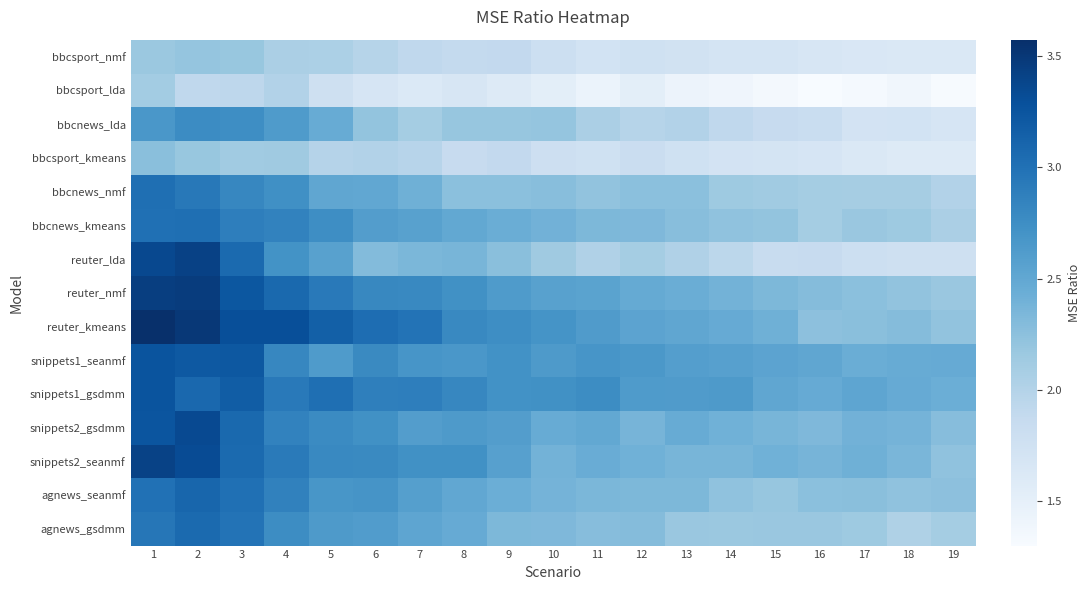

Reading left to right, transcribe all the data shown in this chart.

bbcsport_nmf: 1=2.2	2=2.2	3=2.2	4=2.1	5=2.1	6=2.0	7=1.9	8=1.9	9=1.9	10=1.8	11=1.7	12=1.8	13=1.7	14=1.7	15=1.7	16=1.7	17=1.6	18=1.6	19=1.6
bbcsport_lda: 1=2.1	2=1.9	3=1.9	4=2.0	5=1.8	6=1.7	7=1.6	8=1.7	9=1.6	10=1.5	11=1.4	12=1.5	13=1.4	14=1.4	15=1.3	16=1.3	17=1.3	18=1.4	19=1.3
bbcnews_lda: 1=2.7	2=2.8	3=2.7	4=2.6	5=2.5	6=2.2	7=2.1	8=2.2	9=2.2	10=2.2	11=2.1	12=2.0	13=2.0	14=1.9	15=1.9	16=1.8	17=1.7	18=1.7	19=1.7
bbcsport_kmeans: 1=2.3	2=2.2	3=2.1	4=2.1	5=2.0	6=2.0	7=2.0	8=1.9	9=1.9	10=1.8	11=1.8	12=1.8	13=1.8	14=1.7	15=1.7	16=1.7	17=1.6	18=1.6	19=1.6
bbcnews_nmf: 1=3.0	2=2.9	3=2.8	4=2.7	5=2.5	6=2.5	7=2.4	8=2.3	9=2.3	10=2.3	11=2.2	12=2.3	13=2.3	14=2.2	15=2.1	16=2.1	17=2.1	18=2.1	19=2.0
bbcnews_kmeans: 1=3.0	2=3.0	3=2.9	4=2.8	5=2.8	6=2.6	7=2.6	8=2.5	9=2.4	10=2.4	11=2.3	12=2.3	13=2.3	14=2.2	15=2.2	16=2.1	17=2.2	18=2.1	19=2.1
reuter_lda: 1=3.4	2=3.4	3=3.1	4=2.7	5=2.6	6=2.3	7=2.3	8=2.4	9=2.3	10=2.1	11=2.0	12=2.1	13=2.0	14=1.9	15=1.8	16=1.9	17=1.8	18=1.8	19=1.8
reuter_nmf: 1=3.4	2=3.5	3=3.2	4=3.1	5=2.9	6=2.8	7=2.8	8=2.7	9=2.6	10=2.6	11=2.6	12=2.5	13=2.4	14=2.4	15=2.3	16=2.3	17=2.3	18=2.2	19=2.2
reuter_kmeans: 1=3.6	2=3.5	3=3.3	4=3.3	5=3.2	6=3.0	7=3.0	8=2.8	9=2.8	10=2.7	11=2.6	12=2.5	13=2.5	14=2.5	15=2.4	16=2.2	17=2.3	18=2.3	19=2.2
snippets1_seanmf: 1=3.3	2=3.2	3=3.2	4=2.8	5=2.6	6=2.8	7=2.7	8=2.7	9=2.7	10=2.6	11=2.7	12=2.7	13=2.6	14=2.6	15=2.5	16=2.5	17=2.4	18=2.5	19=2.5
snippets1_gsdmm: 1=3.3	2=3.1	3=3.2	4=2.9	5=3.0	6=2.9	7=2.9	8=2.8	9=2.7	10=2.7	11=2.8	12=2.6	13=2.6	14=2.6	15=2.5	16=2.5	17=2.5	18=2.5	19=2.4
snippets2_gsdmm: 1=3.2	2=3.4	3=3.1	4=2.9	5=2.8	6=2.7	7=2.6	8=2.6	9=2.6	10=2.5	11=2.5	12=2.4	13=2.5	14=2.4	15=2.4	16=2.3	17=2.4	18=2.4	19=2.3
snippets2_seanmf: 1=3.4	2=3.3	3=3.1	4=2.9	5=2.8	6=2.8	7=2.7	8=2.7	9=2.6	10=2.4	11=2.5	12=2.4	13=2.4	14=2.4	15=2.4	16=2.4	17=2.4	18=2.4	19=2.2
agnews_seanmf: 1=3.0	2=3.1	3=3.0	4=2.9	5=2.7	6=2.7	7=2.6	8=2.5	9=2.4	10=2.4	11=2.3	12=2.3	13=2.3	14=2.2	15=2.2	16=2.3	17=2.3	18=2.2	19=2.2
agnews_gsdmm: 1=3.0	2=3.1	3=3.0	4=2.8	5=2.6	6=2.6	7=2.5	8=2.5	9=2.3	10=2.3	11=2.3	12=2.3	13=2.2	14=2.2	15=2.2	16=2.2	17=2.2	18=2.0	19=2.1